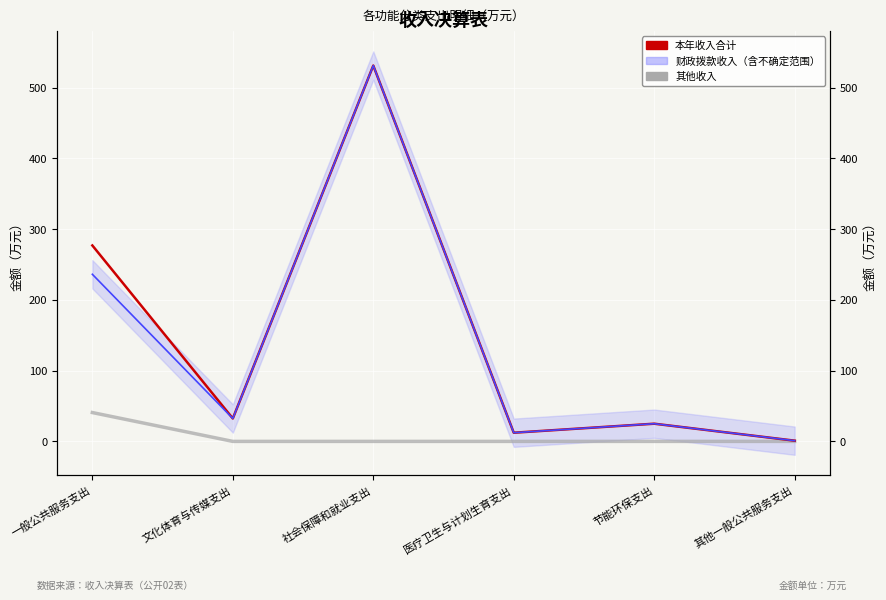

The 财政拨款收入 series shows 32.4 at 文化体育与传媒支出. True or false?

True